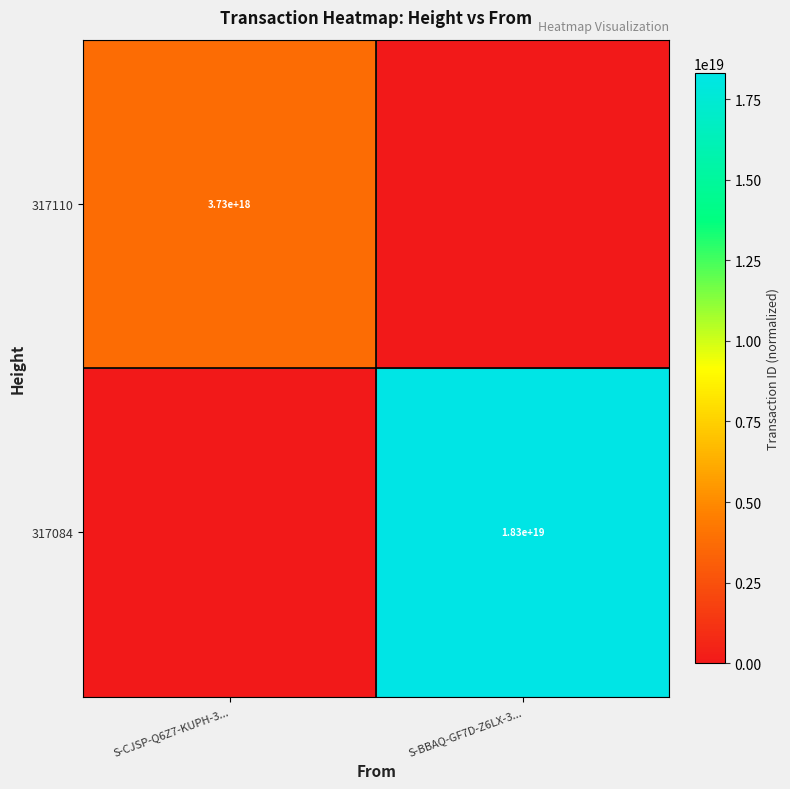

The 317110 series shows 2200788469358038016 at S-CJSP-Q6Z7-KUPH-3.... True or false?

False